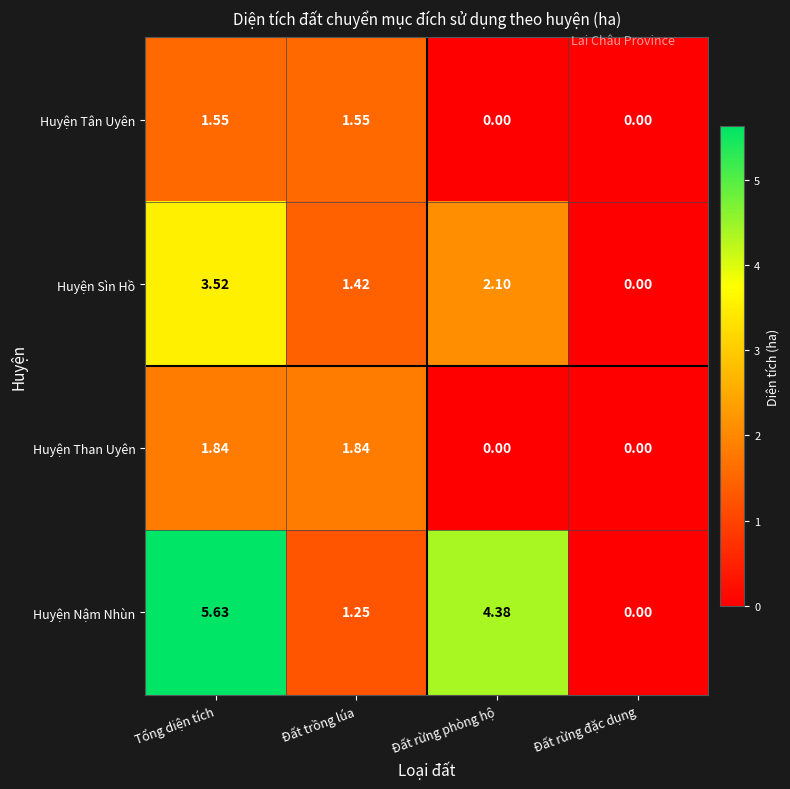

List the series in order of their peak value, lowest first.

Huyện Tân Uyên, Huyện Than Uyên, Huyện Sìn Hồ, Huyện Nậm Nhùn